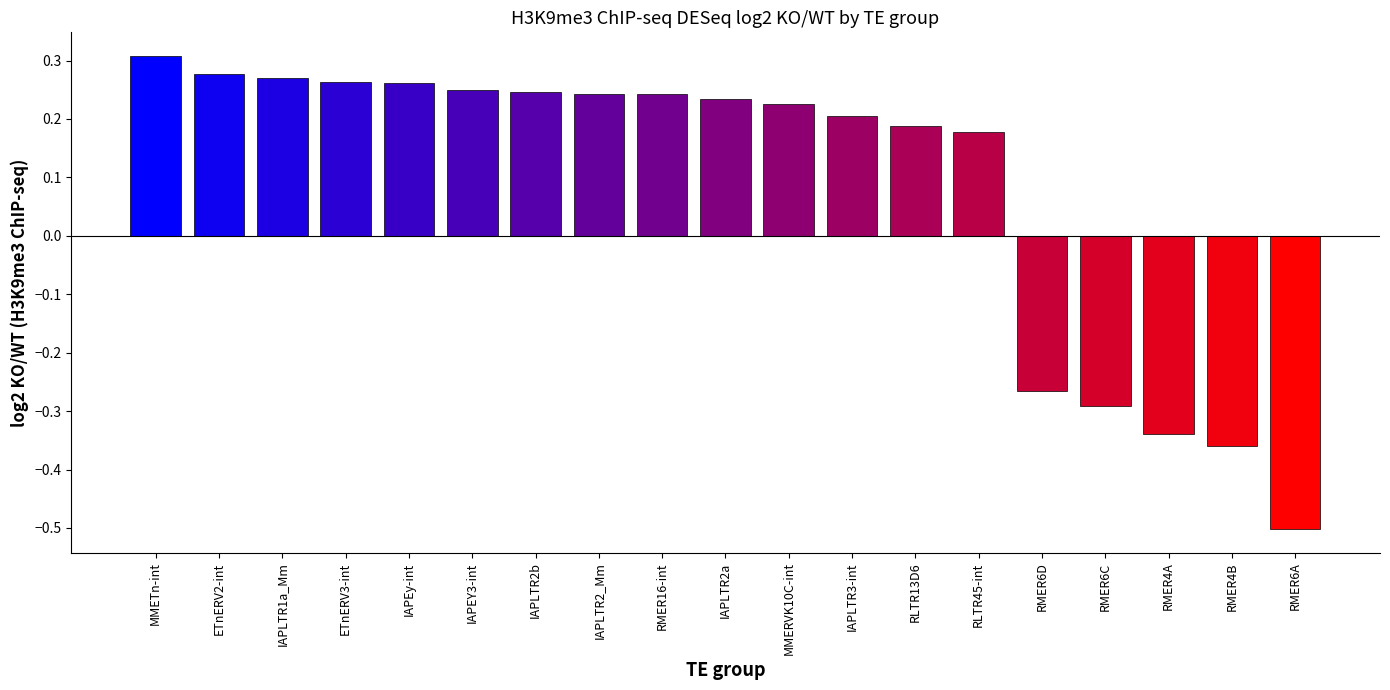

Does the chart contain any negative values?

Yes